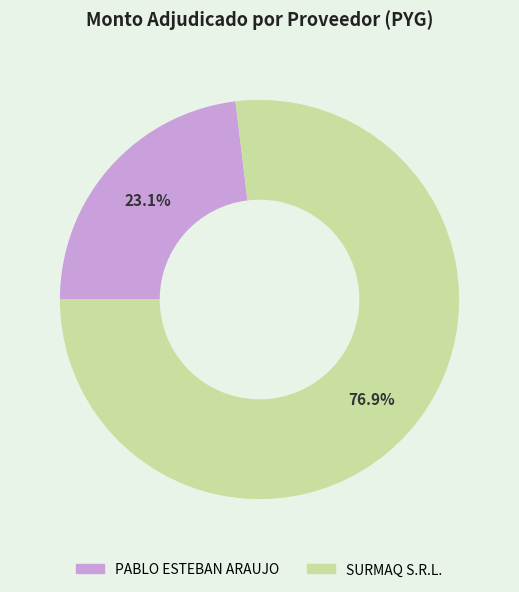

Combined, what portion of the pie is SURMAQ S.R.L. and PABLO ESTEBAN ARAUJO?

100.0%